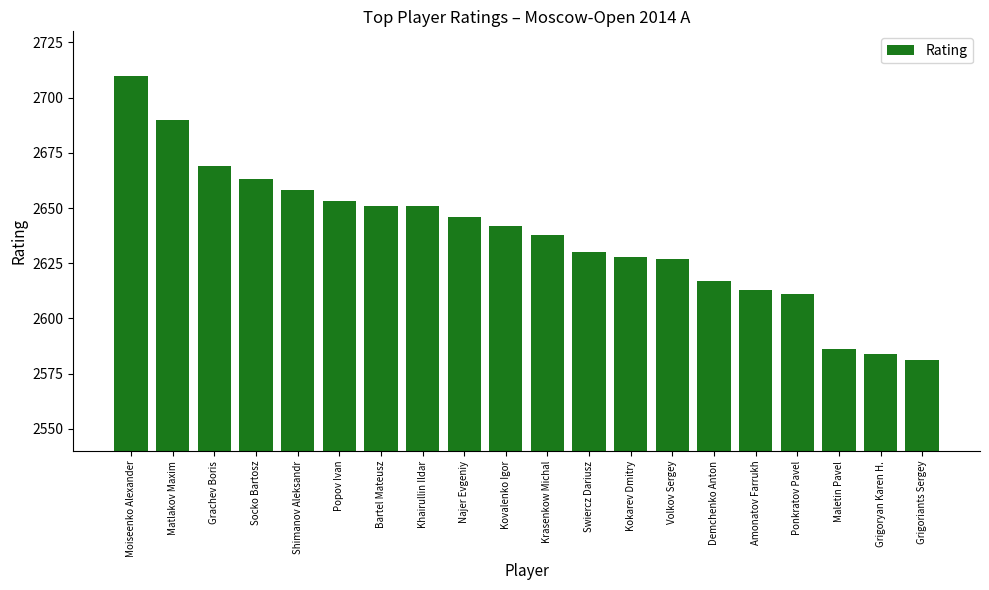

What is the value of the 4th bar from the left?

2663